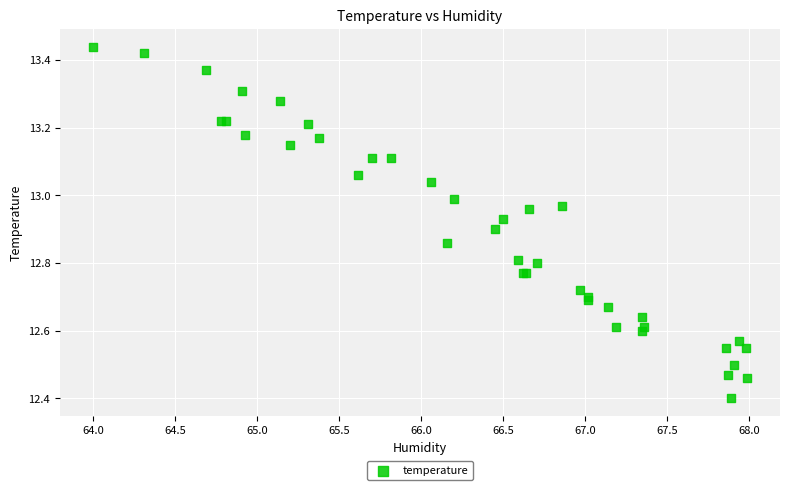

What Y value in the scatter plot is closest to 12?

12.4